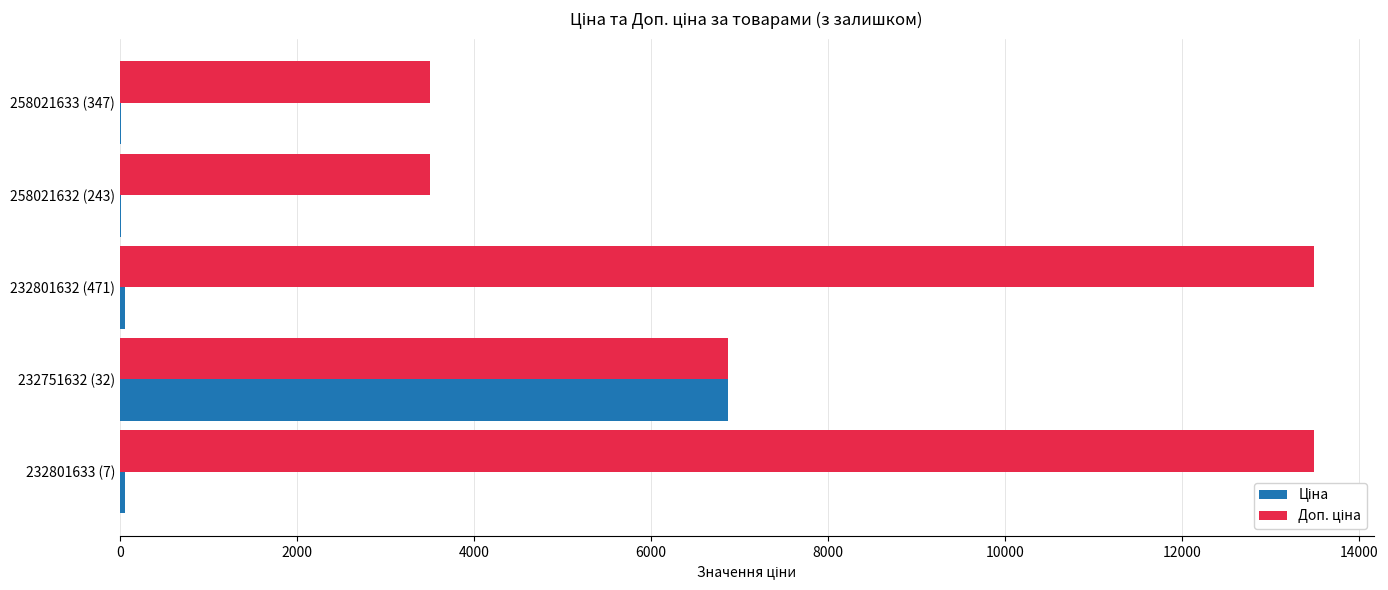

What is the total value across all series at 232751632 (32)?

13738.8